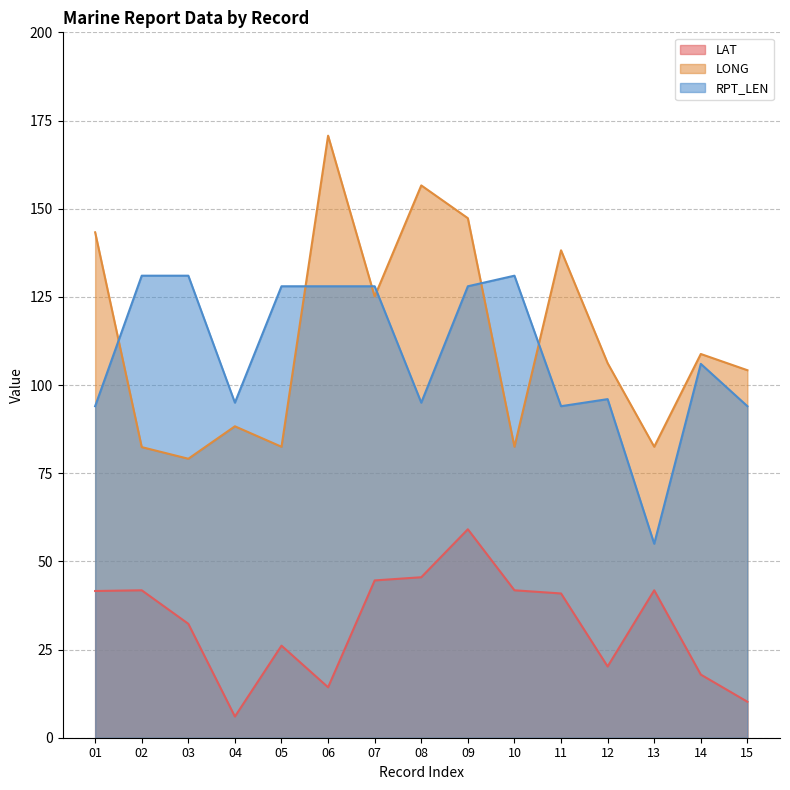

What is the difference between the maximum and minimum values in the LAT series?

53.1